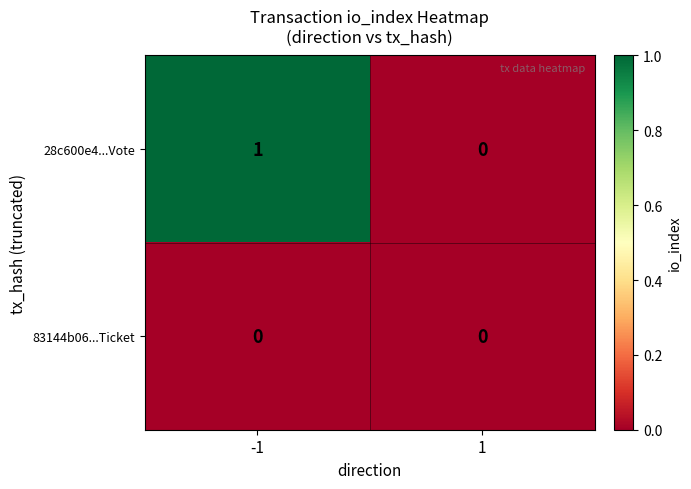

How many categories are shown in the chart?

2